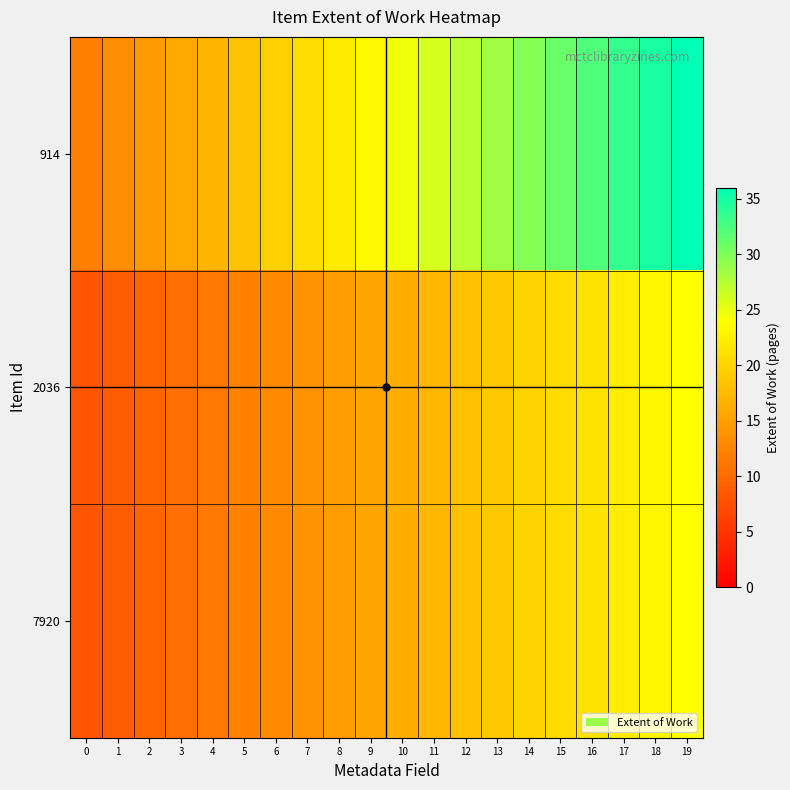

What is the difference between the highest and lowest values at 12?

9.1